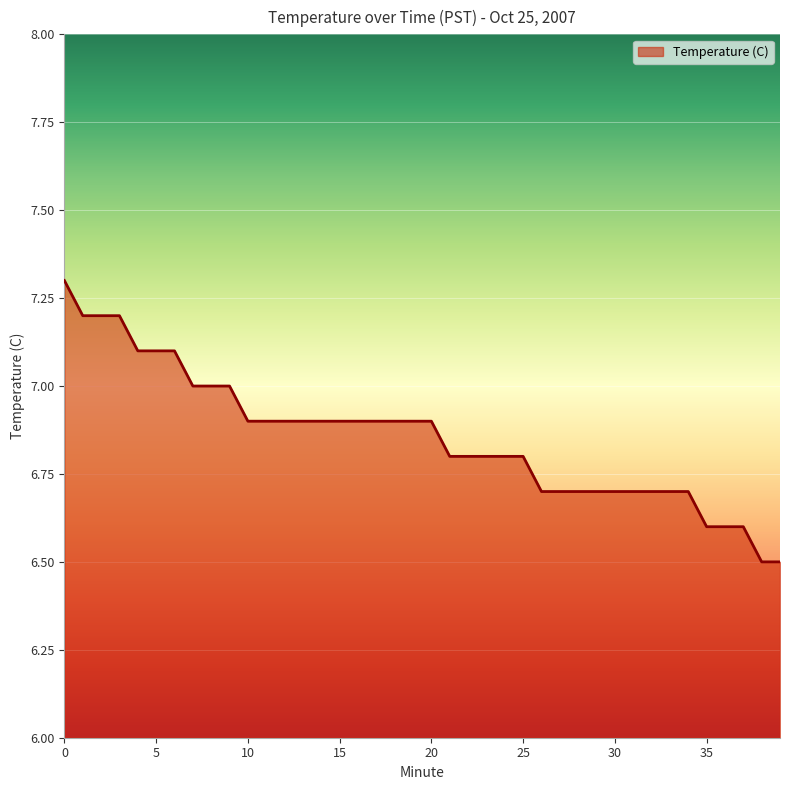

Reading right to left, extract all data points from this chart.

6.5	6.5	6.6	6.6	6.6	6.7	6.7	6.7	6.7	6.7	6.7	6.7	6.7	6.7	6.8	6.8	6.8	6.8	6.8	6.9	6.9	6.9	6.9	6.9	6.9	6.9	6.9	6.9	6.9	6.9	7.0	7.0	7.0	7.1	7.1	7.1	7.2	7.2	7.2	7.3